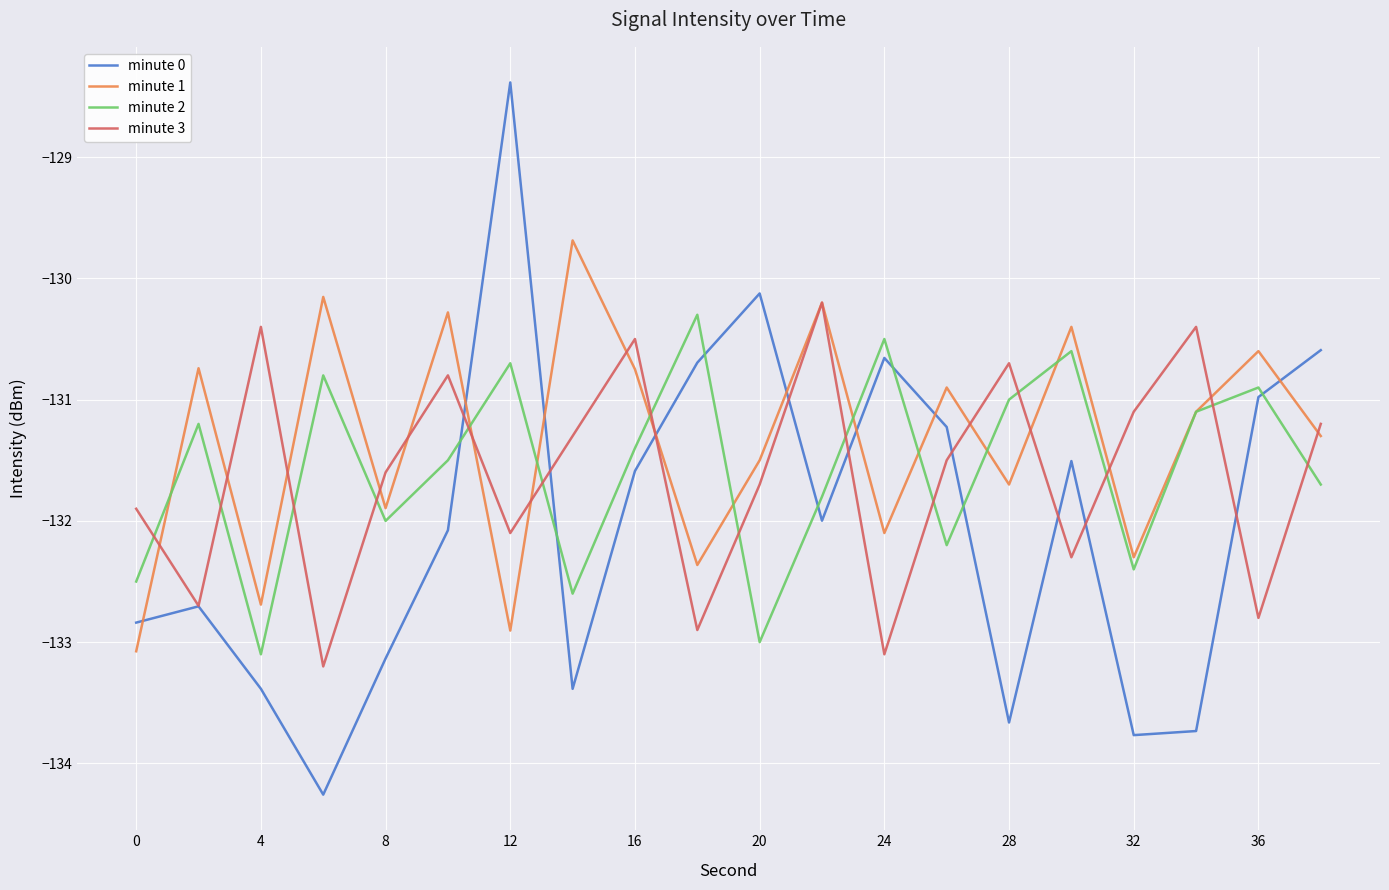

How many lines are shown in the chart?

4